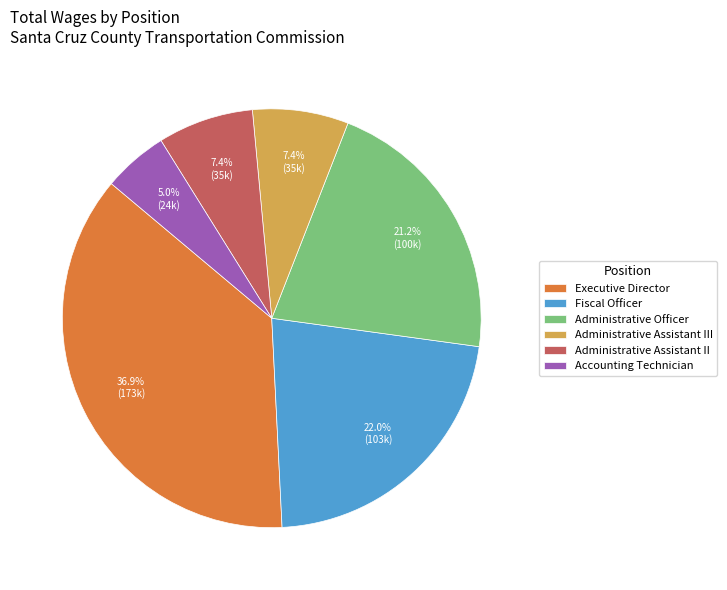

Is there a majority slice in this chart?

No